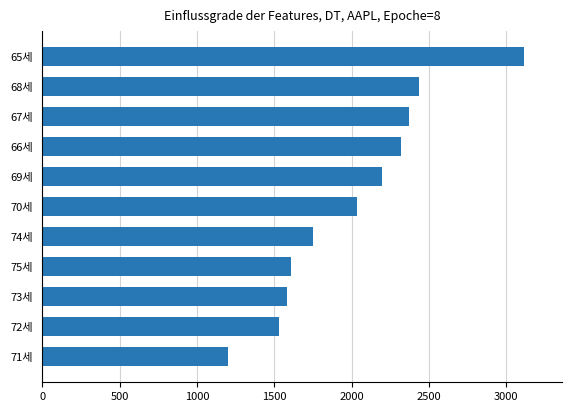

Reading top to bottom, list all the values displayed in this chart.

65세=3114	68세=2439	67세=2371	66세=2322	69세=2200	70세=2034	74세=1750	75세=1610	73세=1583	72세=1532	71세=1199